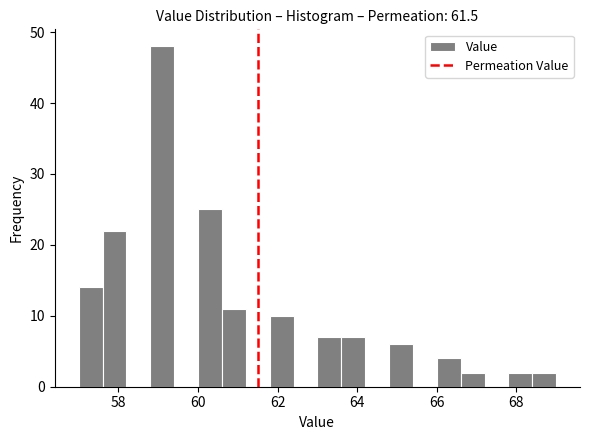

Around what value on the x-axis is the tallest bar? Give the approximate position of its centre, as read against the axis.

59.2